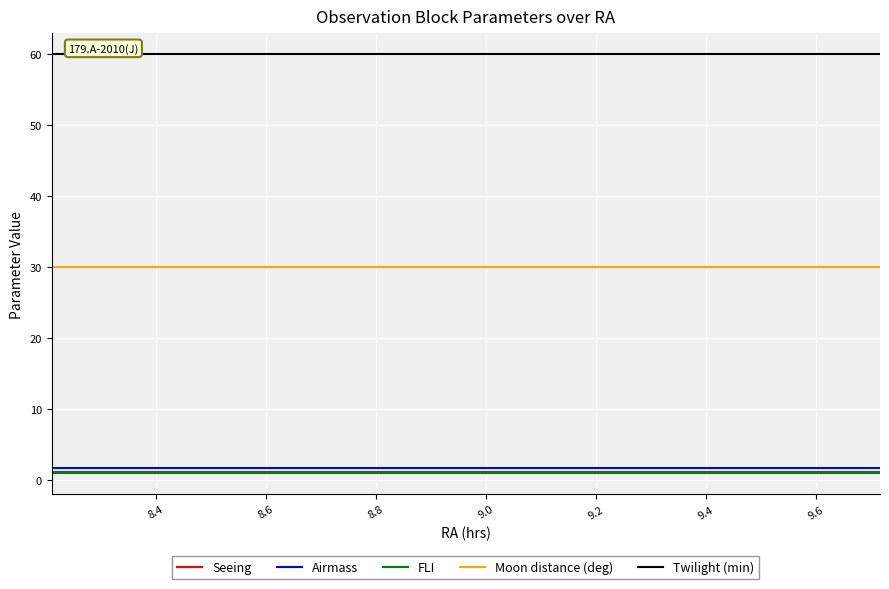

True or false: Moon distance (deg) and Seeing cross at least once.

False